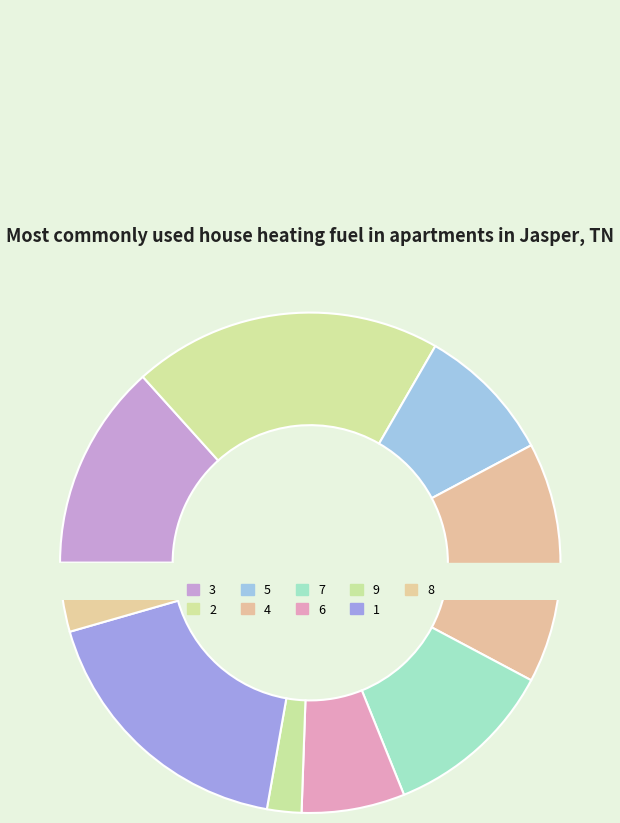

Which category has the biggest portion of the pie?

2